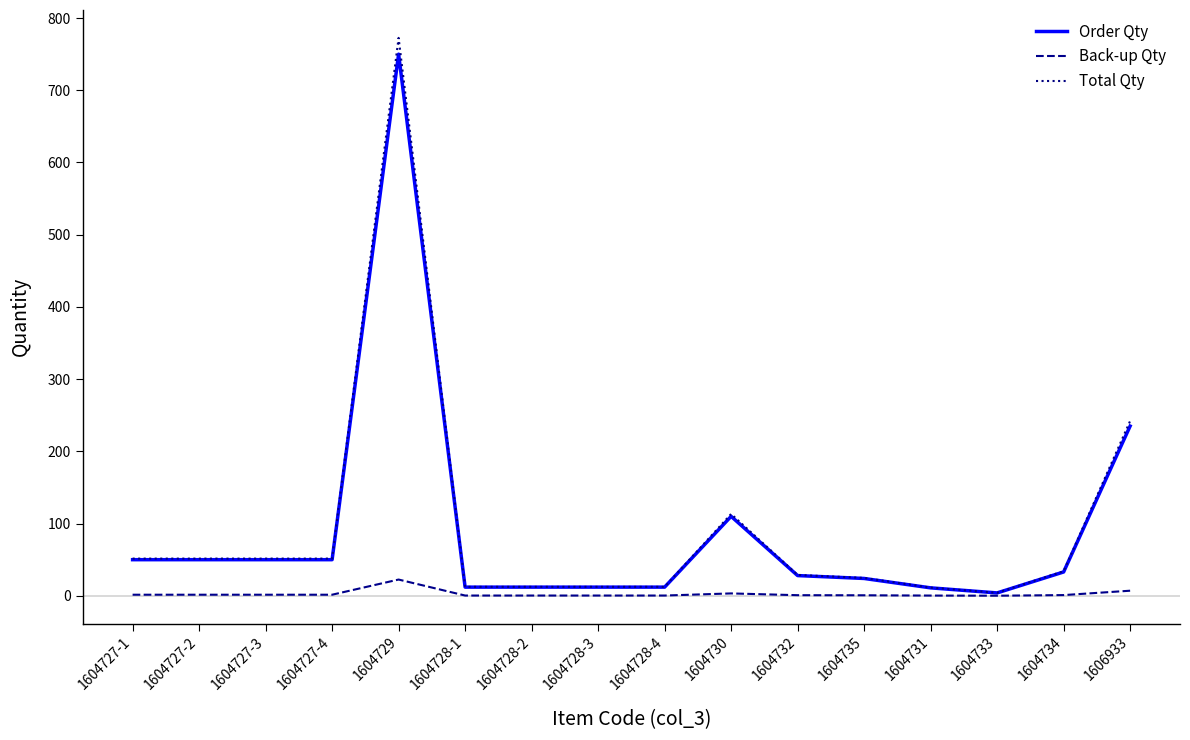

How many lines are shown in the chart?

3